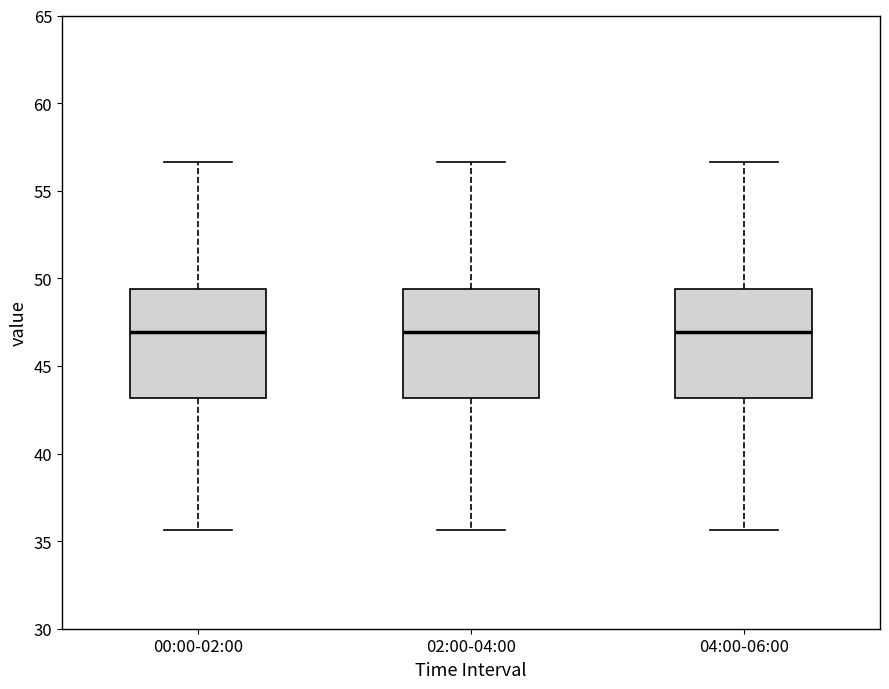

Where is the lower edge of the box for 04:00-06:00 on the y-axis? The values are not printed on the chart, so give them approximately, as read against the axis.

43.0